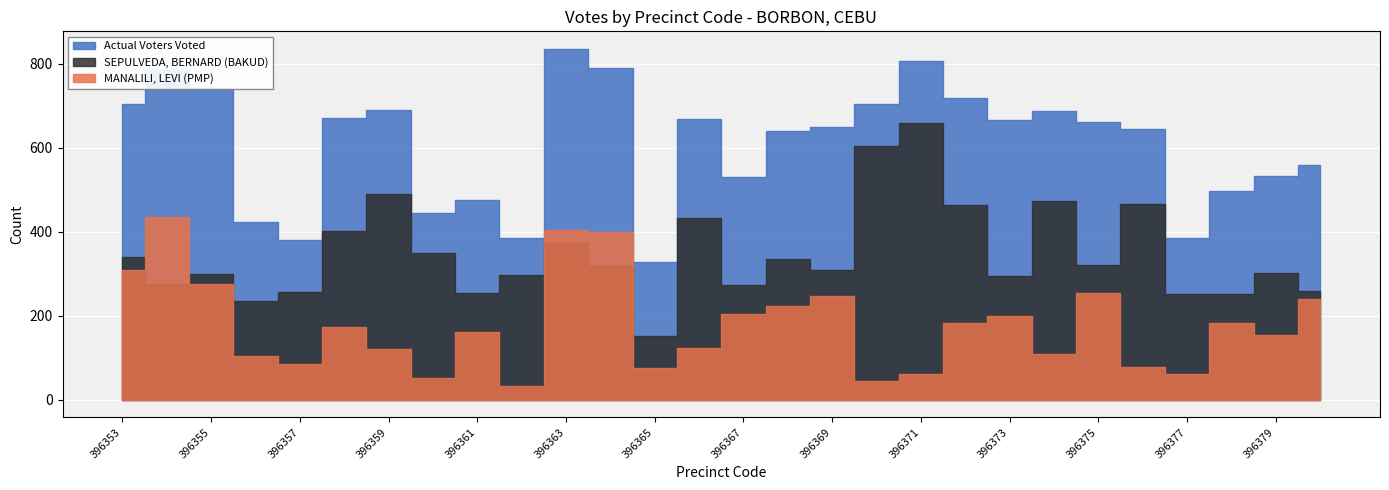

What is the difference between the maximum and minimum values in the Actual Voters Voted series?

507